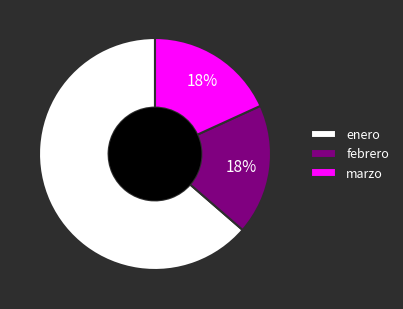

To the nearest percent, what is the combined percentage of enero and marzo?

82%